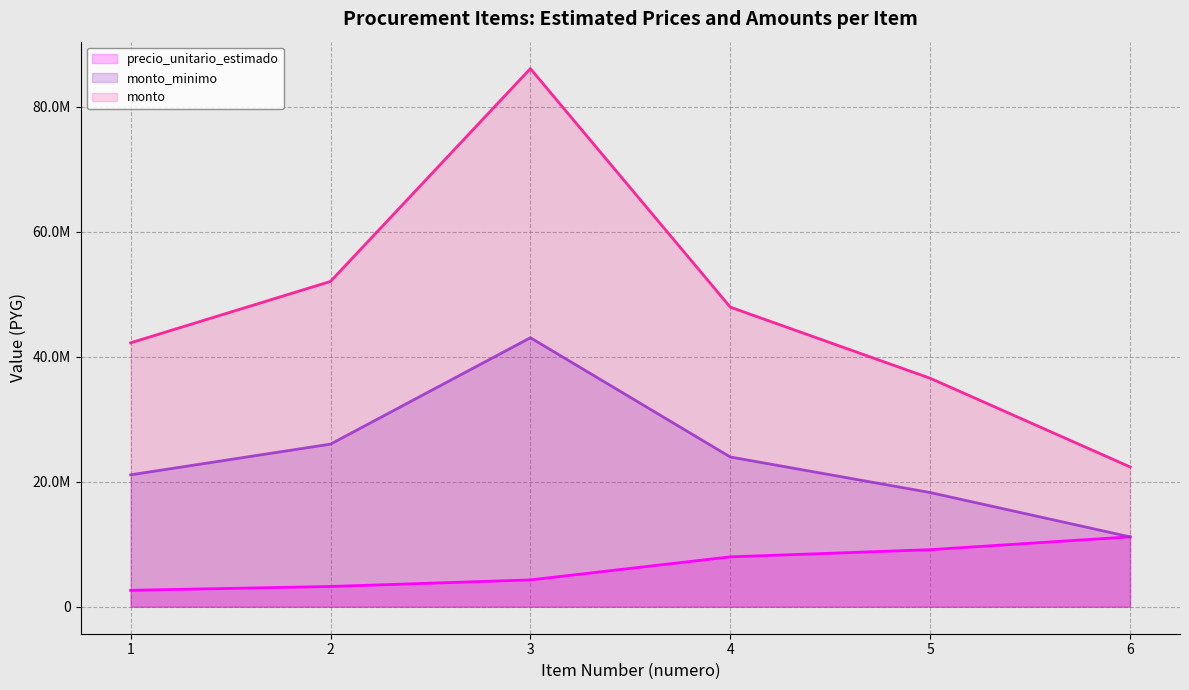

Count the number of categories in the chart.

6